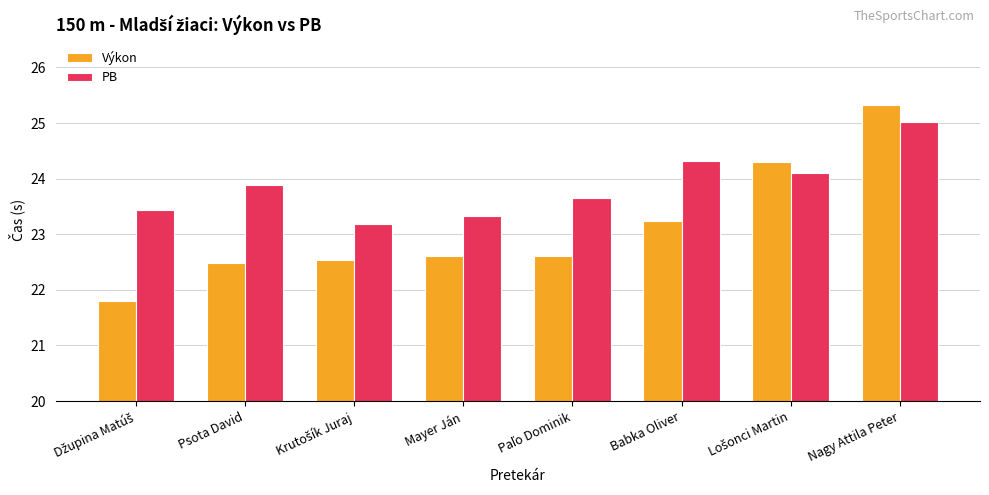

List the series in order of their overall mean, highest first.

PB, Výkon